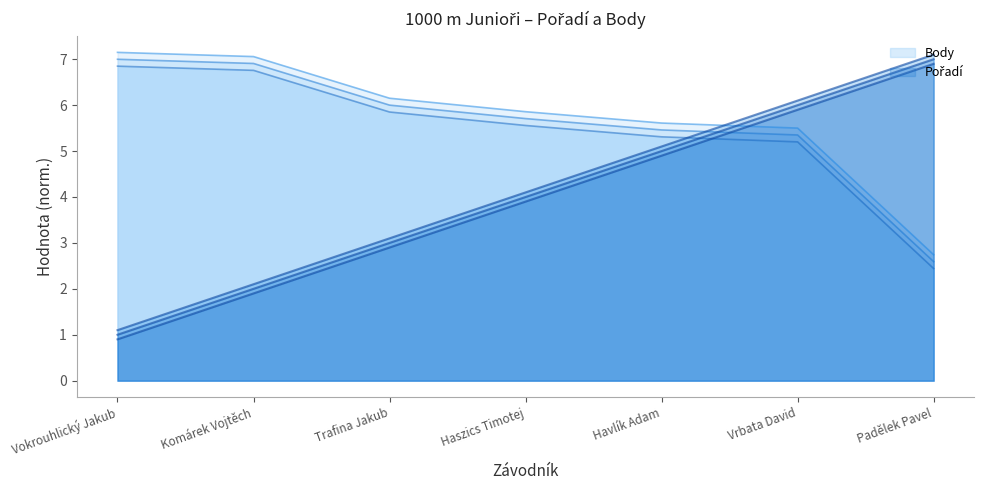

How many values in the Pořadí series exceed 3?

4